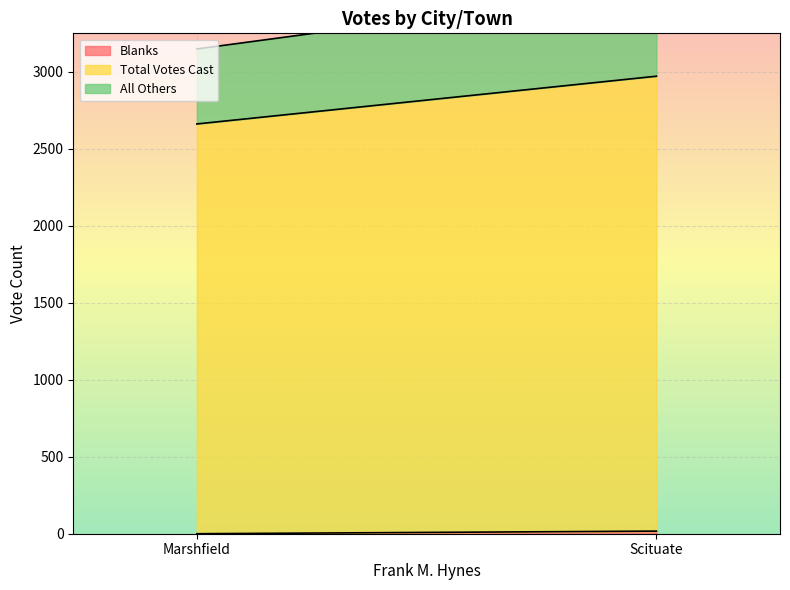

What are all the series names shown in the legend?

Blanks, Total Votes Cast, All Others